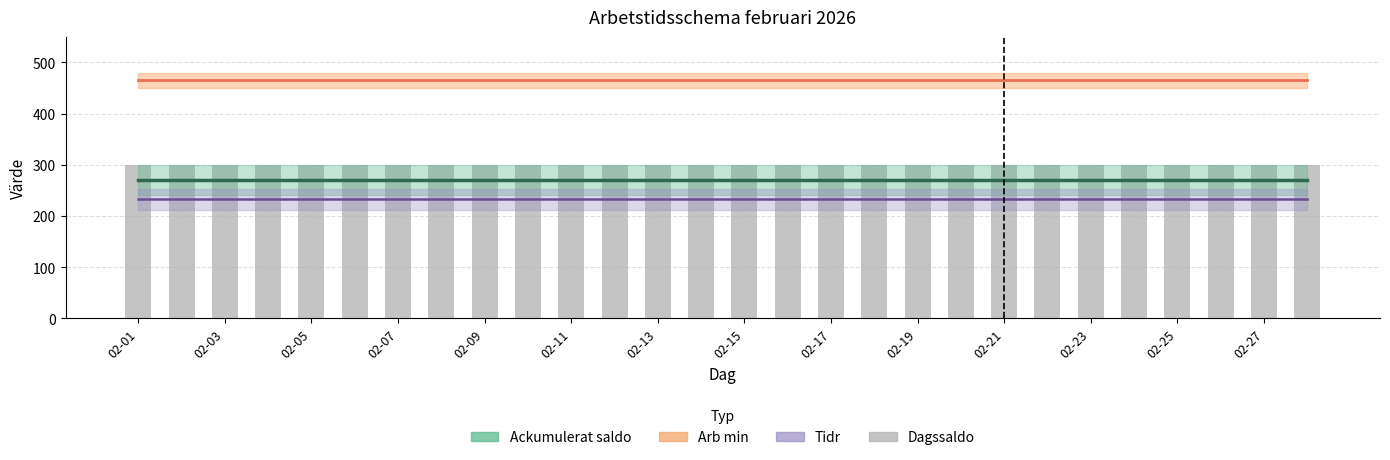

What is the spread (max minus min) of values at 02-23?

232.5